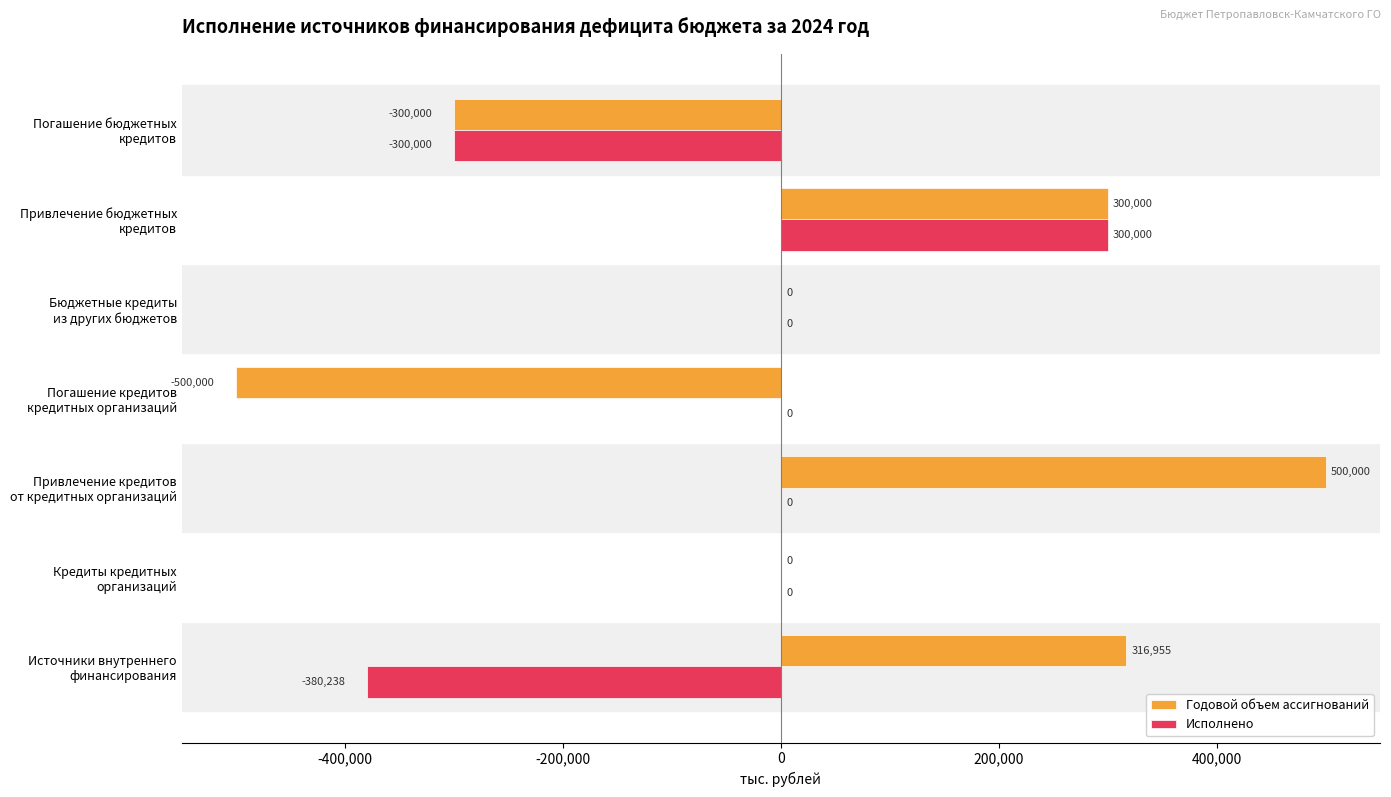

Which category has the highest value across all series?

Привлечение кредитов
от кредитных организаций